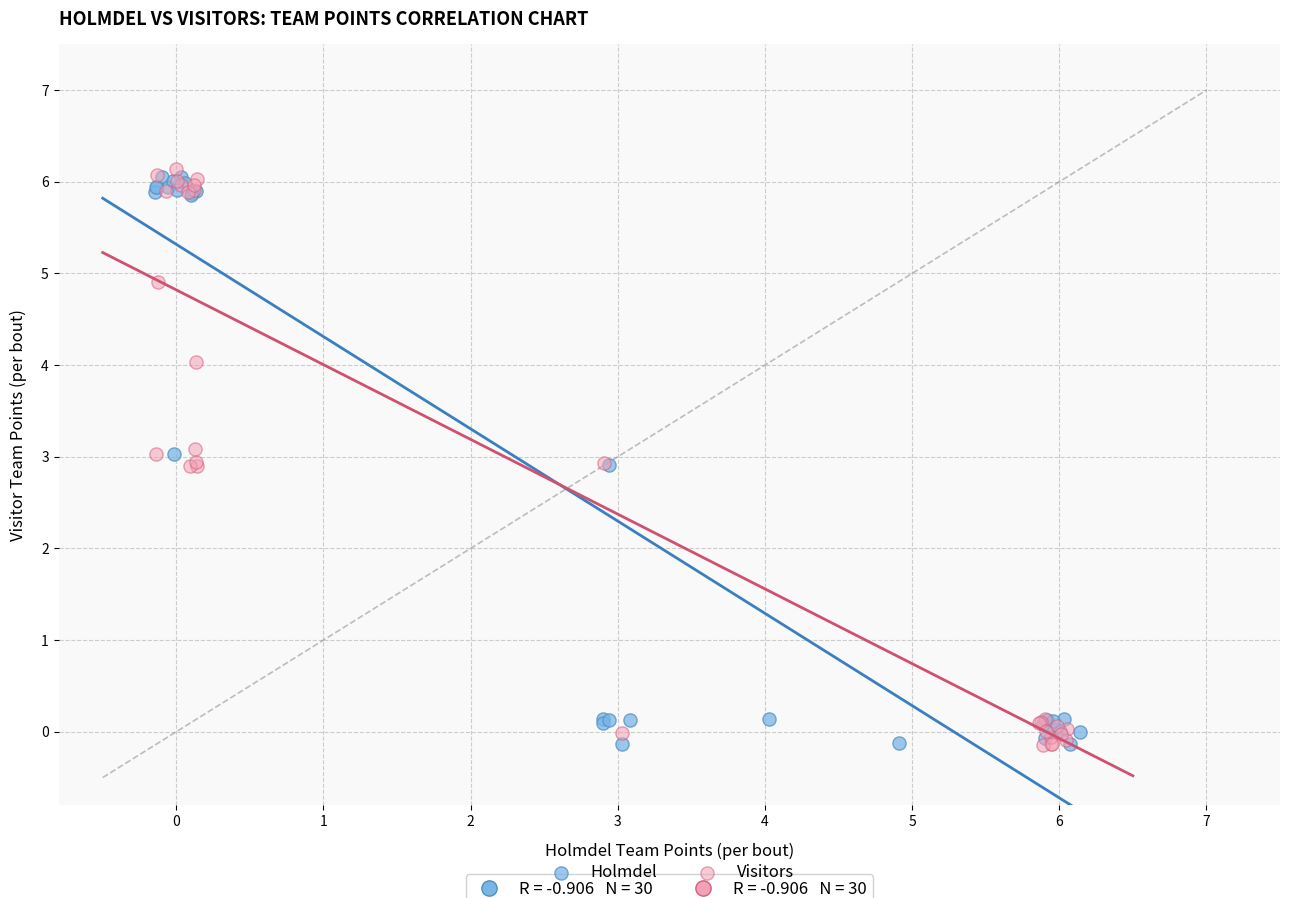

What are all the series names shown in the legend?

Holmdel, Visitors